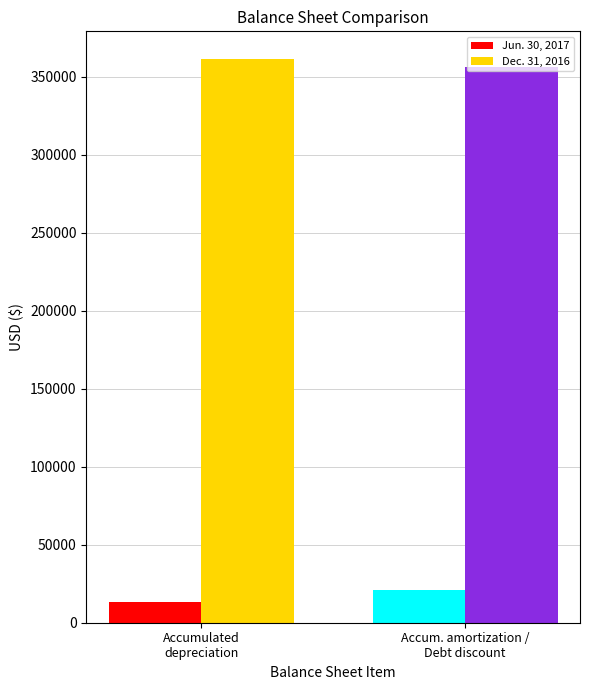

How many series are shown in this chart?

2